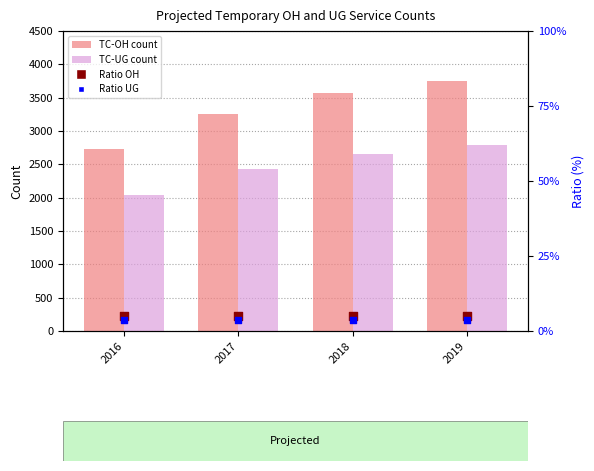

What is the total value across all series at 2017?

5695.0